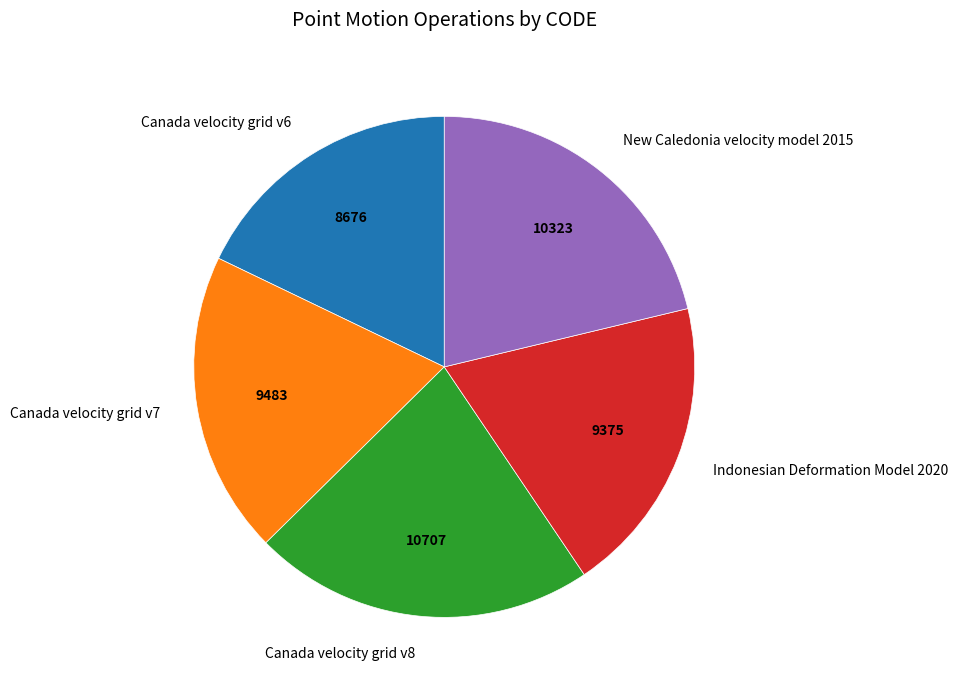

Is the sum of Canada velocity grid v7 and Indonesian Deformation Model 2020 greater than half?

No